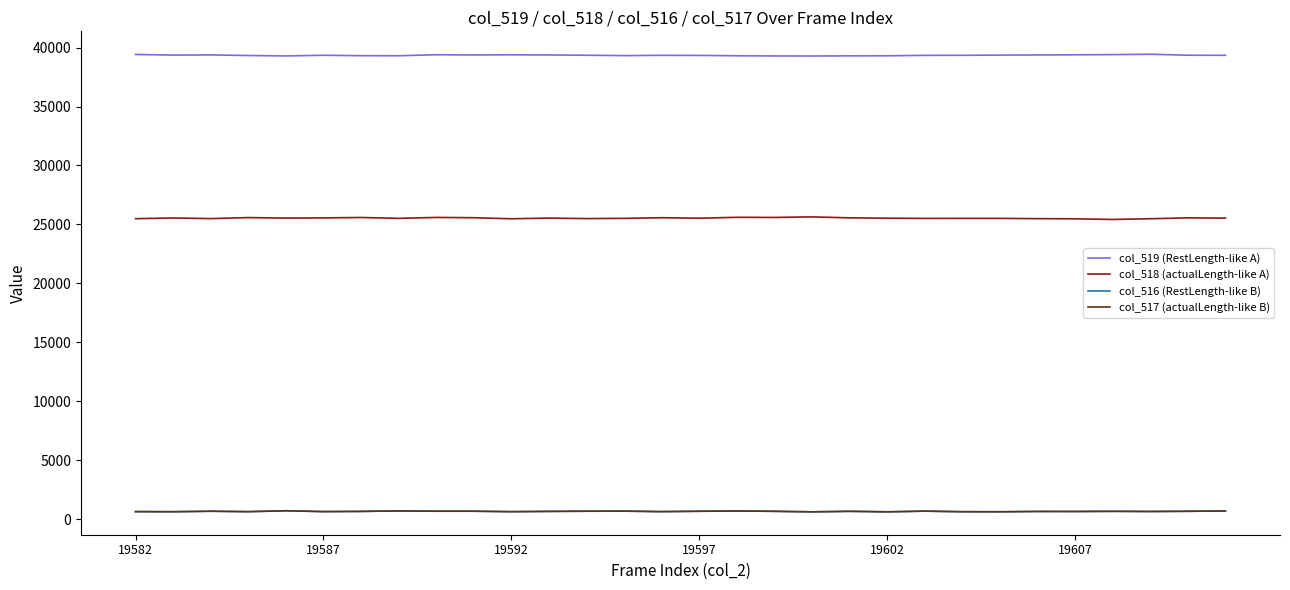

True or false: col_518 (actualLength-like A) and col_517 (actualLength-like B) cross at least once.

False